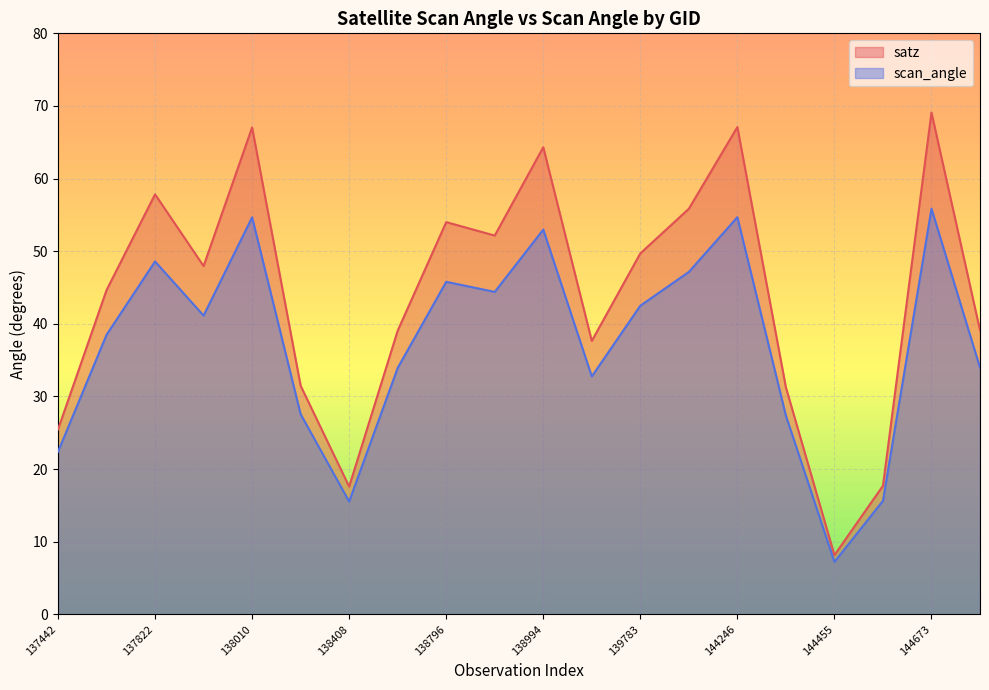

Between 138603 and 144455, which is larger?

138603